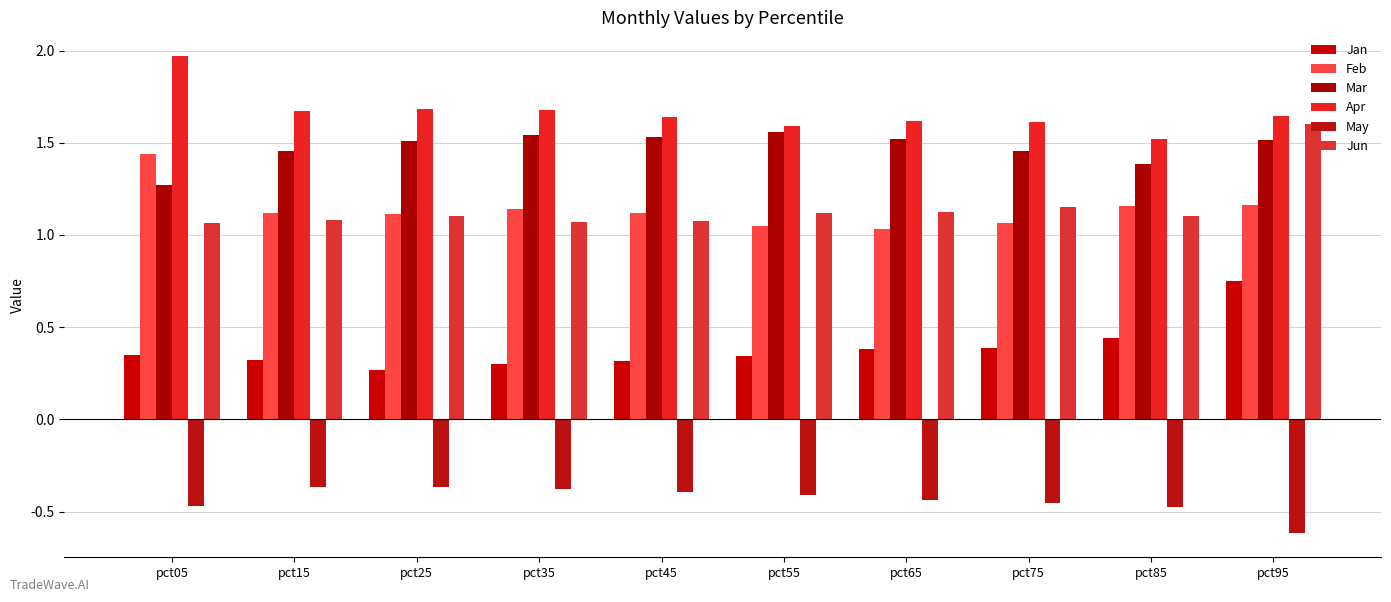

Reading left to right, list all the values displayed in this chart.

Jan: pct05=0.3	pct15=0.3	pct25=0.3	pct35=0.3	pct45=0.3	pct55=0.3	pct65=0.4	pct75=0.4	pct85=0.4	pct95=0.7
Feb: pct05=1.4	pct15=1.1	pct25=1.1	pct35=1.1	pct45=1.1	pct55=1.0	pct65=1.0	pct75=1.1	pct85=1.2	pct95=1.2
Mar: pct05=1.3	pct15=1.5	pct25=1.5	pct35=1.5	pct45=1.5	pct55=1.6	pct65=1.5	pct75=1.5	pct85=1.4	pct95=1.5
Apr: pct05=2.0	pct15=1.7	pct25=1.7	pct35=1.7	pct45=1.6	pct55=1.6	pct65=1.6	pct75=1.6	pct85=1.5	pct95=1.6
May: pct05=-0.5	pct15=-0.4	pct25=-0.4	pct35=-0.4	pct45=-0.4	pct55=-0.4	pct65=-0.4	pct75=-0.5	pct85=-0.5	pct95=-0.6
Jun: pct05=1.1	pct15=1.1	pct25=1.1	pct35=1.1	pct45=1.1	pct55=1.1	pct65=1.1	pct75=1.2	pct85=1.1	pct95=1.6